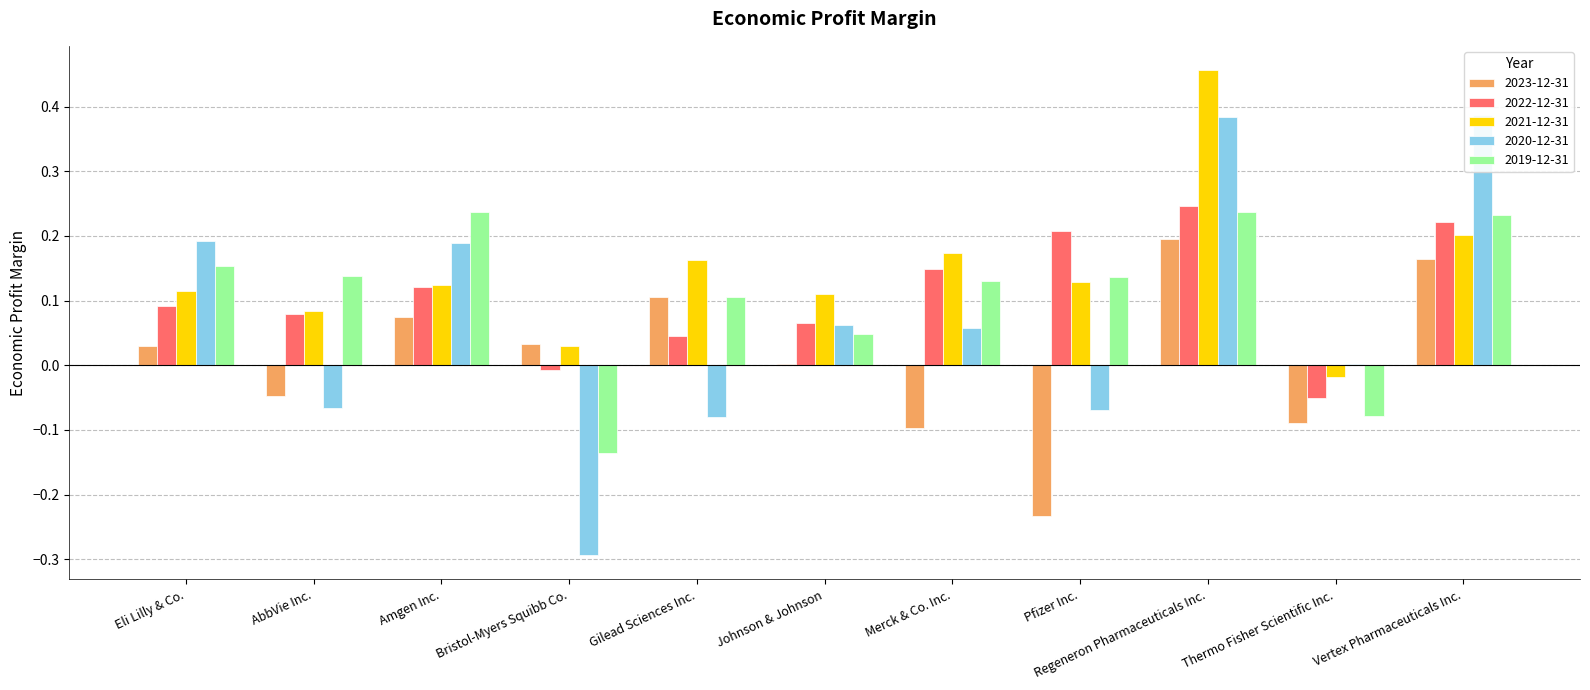

List the labels in order of 2022-12-31 value, smallest first.

Thermo Fisher Scientific Inc., Bristol-Myers Squibb Co., Gilead Sciences Inc., Johnson & Johnson, AbbVie Inc., Eli Lilly & Co., Amgen Inc., Merck & Co. Inc., Pfizer Inc., Vertex Pharmaceuticals Inc., Regeneron Pharmaceuticals Inc.